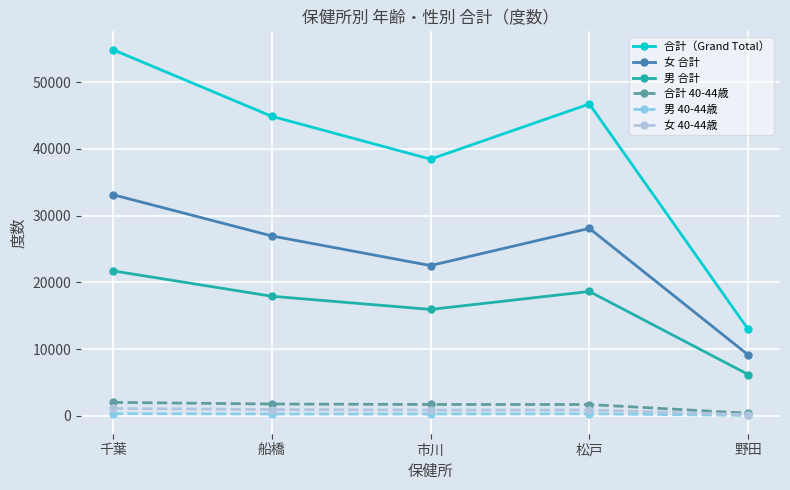

True or false: 男 合計 and 男 40-44歳 intersect in this chart.

False